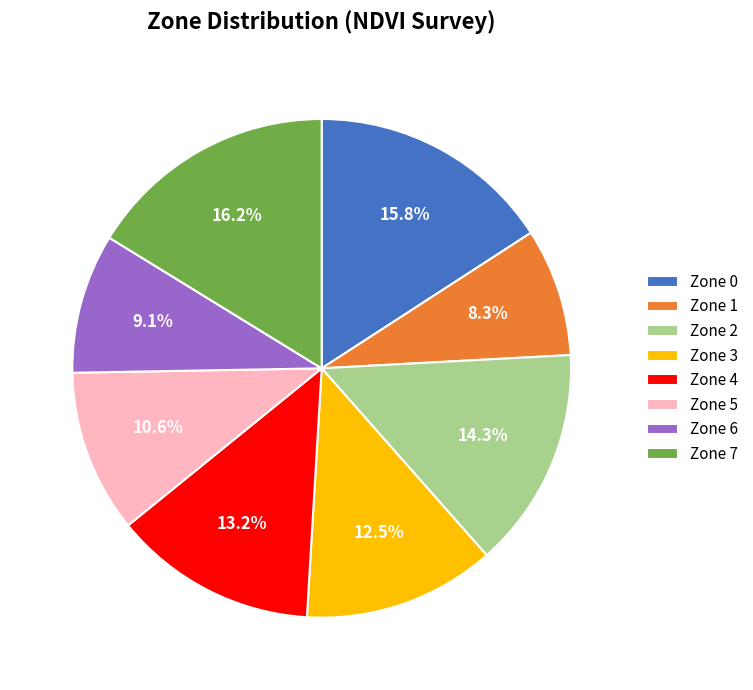

True or false: Zone 2 accounts for 14% of the total.

True